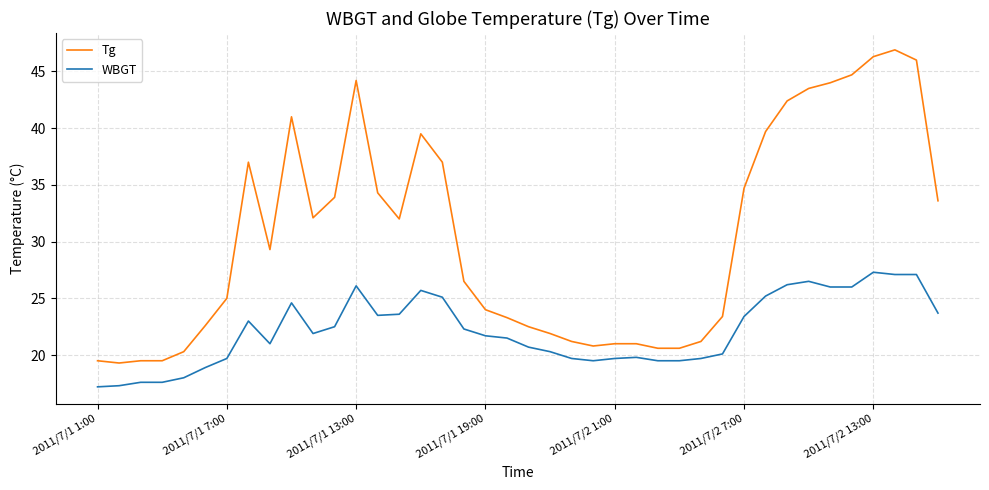

What is the difference between the maximum and minimum values in the Tg series?

27.6